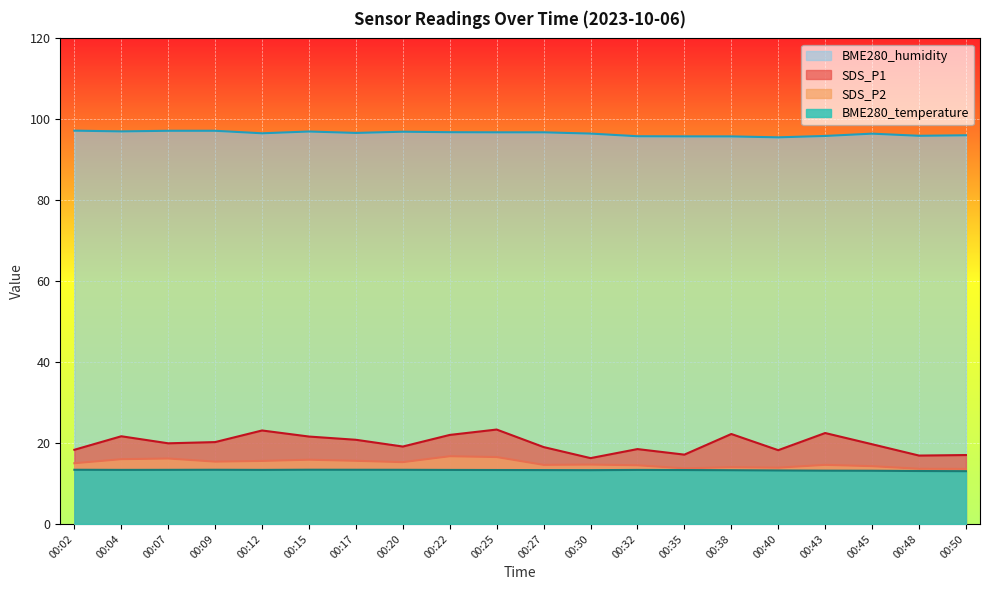

Reading left to right, list all the values displayed in this chart.

SDS_P1: 18.3	21.7	19.9	20.2	23.1	21.6	20.8	19.1	22.0	23.3	19.0	16.3	18.5	17.1	22.2	18.2	22.5	19.7	16.9	17.0
SDS_P2: 15.0	16.0	16.2	15.4	15.6	15.9	15.6	15.3	16.7	16.5	14.6	14.7	14.5	13.7	14.0	13.9	14.6	14.3	13.6	13.6
BME280_temperature: 13.4	13.4	13.4	13.4	13.4	13.4	13.4	13.4	13.3	13.3	13.3	13.3	13.3	13.3	13.3	13.2	13.2	13.2	13.1	13.0
BME280_humidity: 97.2	97.0	97.2	97.2	96.5	97.0	96.6	96.9	96.8	96.8	96.8	96.5	95.8	95.8	95.8	95.5	95.9	96.5	95.9	96.1